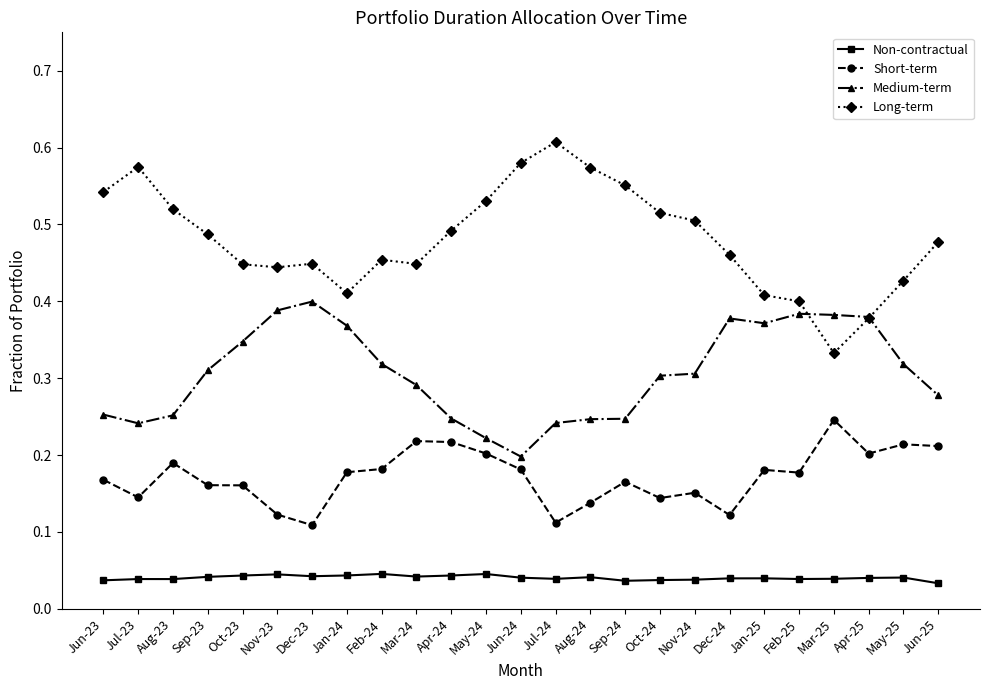

In Medium-term, how many points are lower than both neighbors (excluding endpoints)?

3